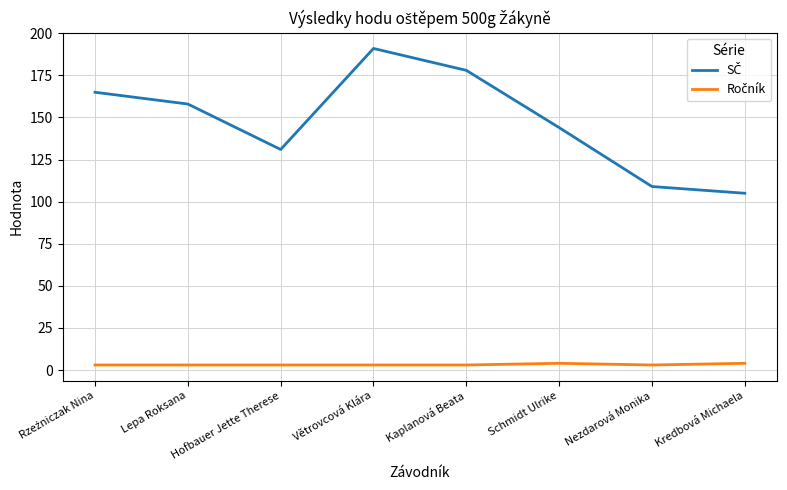

At which category is the sum across all series the highest?

Větrovcová Klára